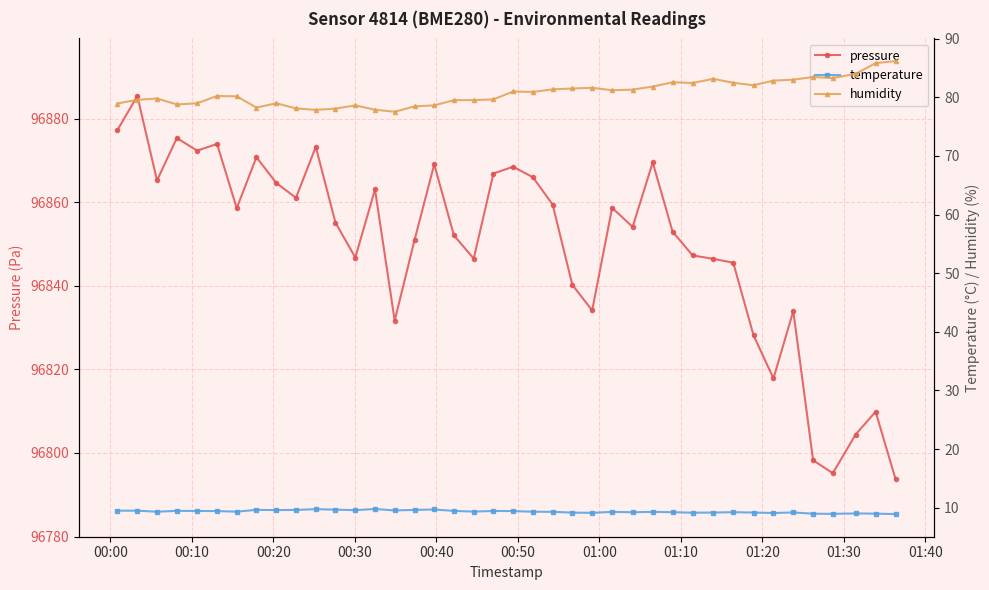

True or false: pressure and temperature cross at least once.

False